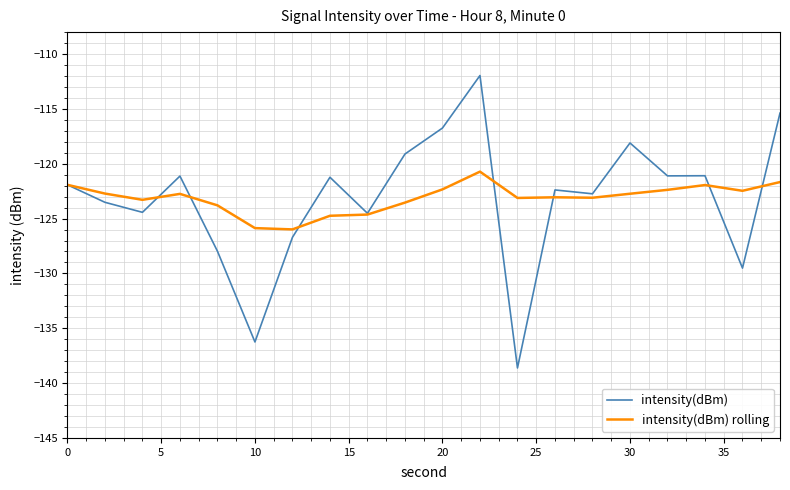

Which series has the largest range (max minus min)?

intensity(dBm)